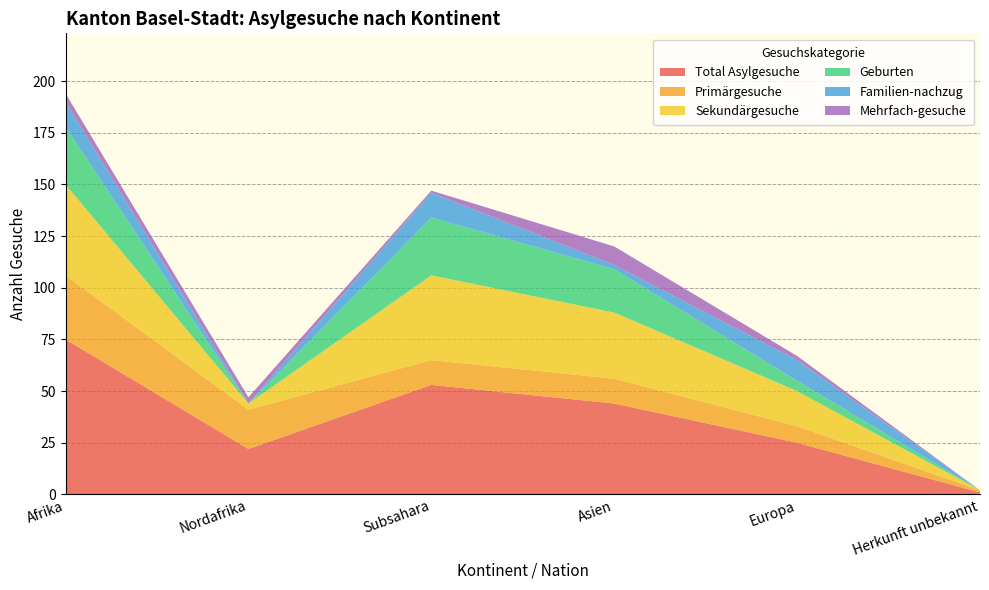

Reading right to left, what are all the values shown in this chart?

Total Asylgesuche: 1	25	44	53	22	75
Primärgesuche: 1	8	12	12	19	31
Sekundärgesuche: 0	17	32	41	3	44
Geburten: 0	5	21	28	0	28
Familien-nachzug: 0	10	2	12	0	12
Mehrfach-gesuche: 0	2	9	1	3	4